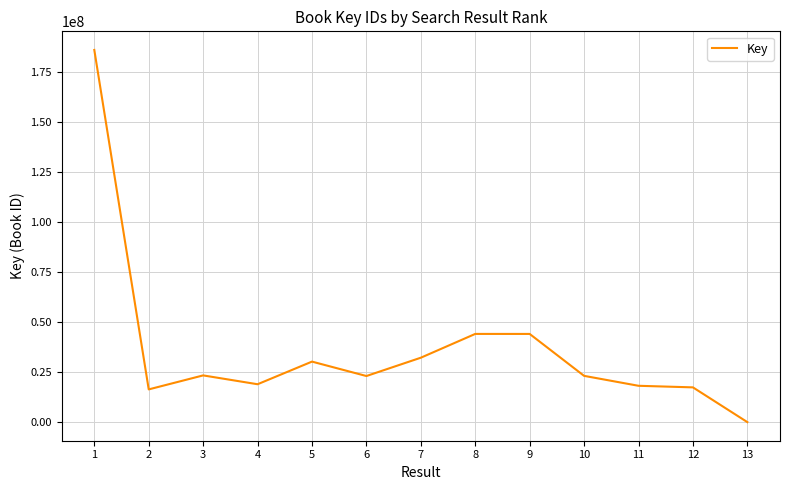

Approximately how many times larger is the value at 6 compared to 12?

1.3